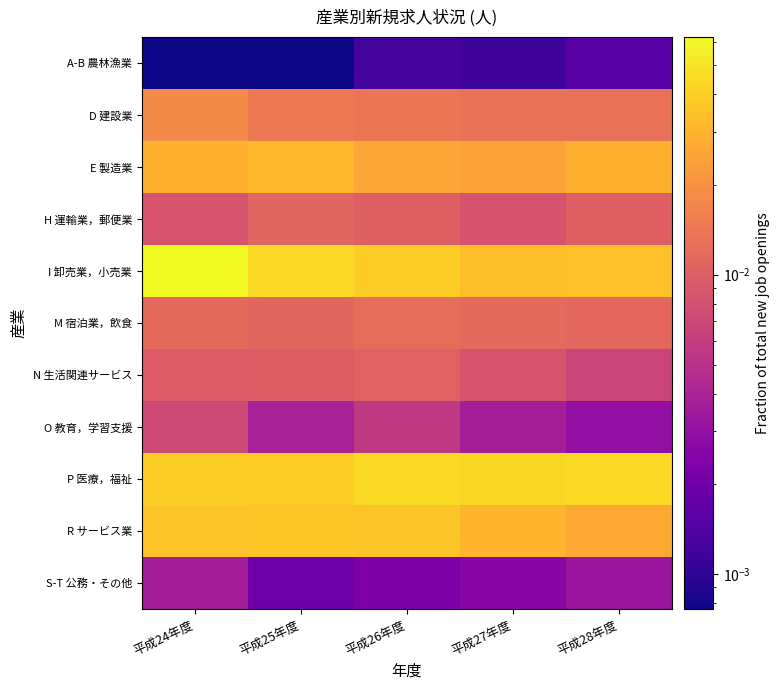

Between 平成24年度 and 平成25年度, which is larger?

平成24年度